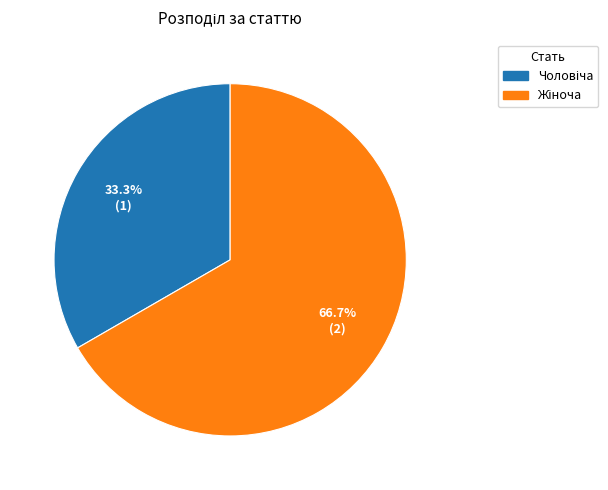

Does any single category account for the majority?

Yes